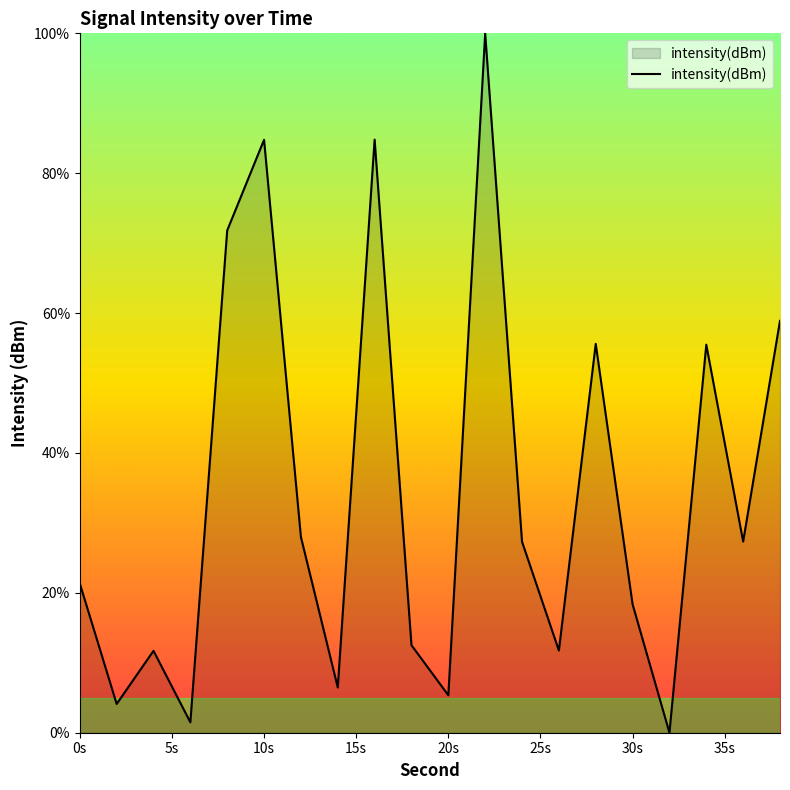

What is the greatest value displayed?

100.0